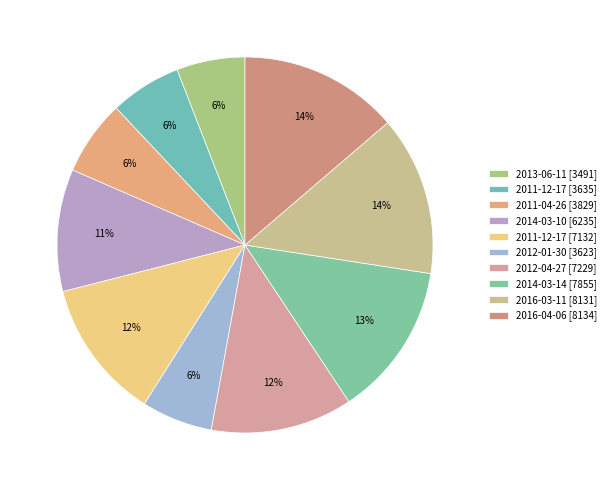

Count the number of slices in the pie.

10